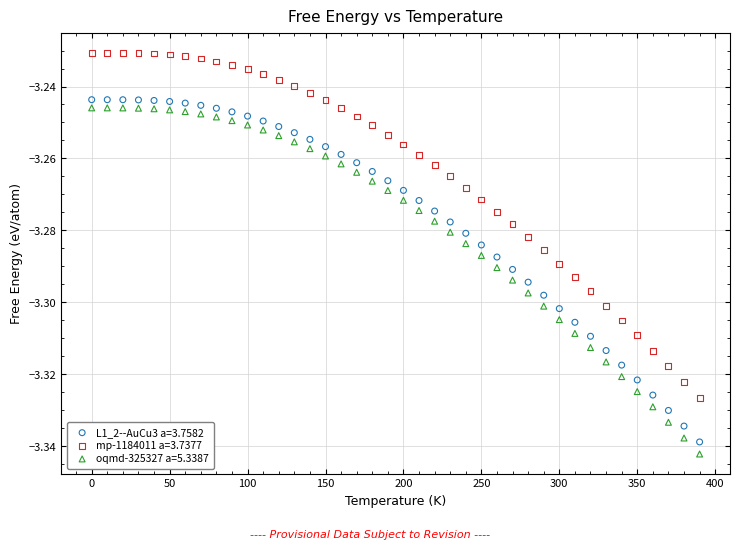

Which series contains the highest Y value?

mp-1184011 a=3.7377